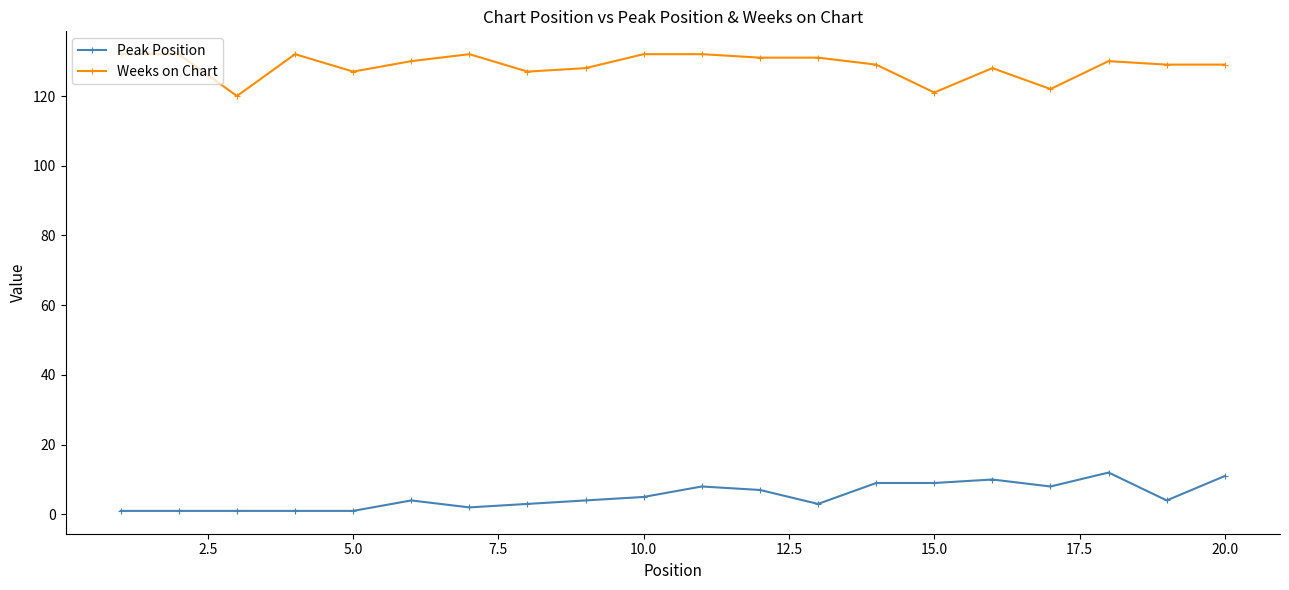

List the series in order of their peak value, lowest first.

Peak Position, Weeks on Chart